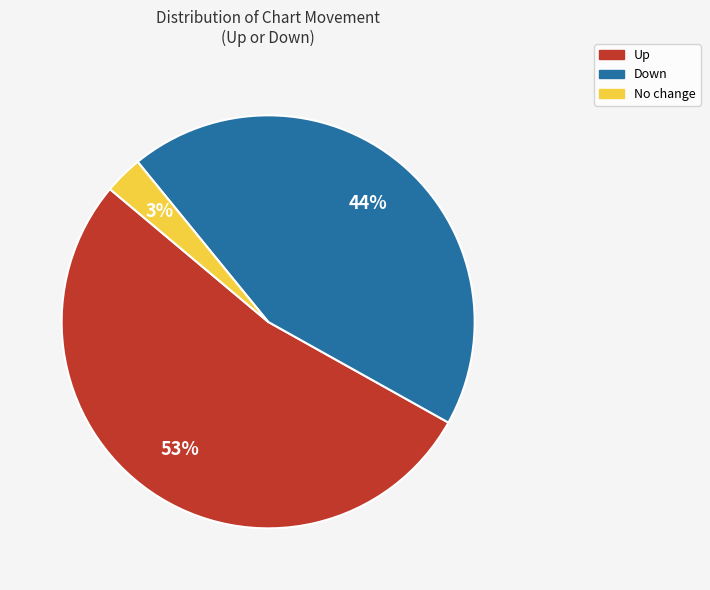

Is there any slice that represents more than half of the pie?

Yes